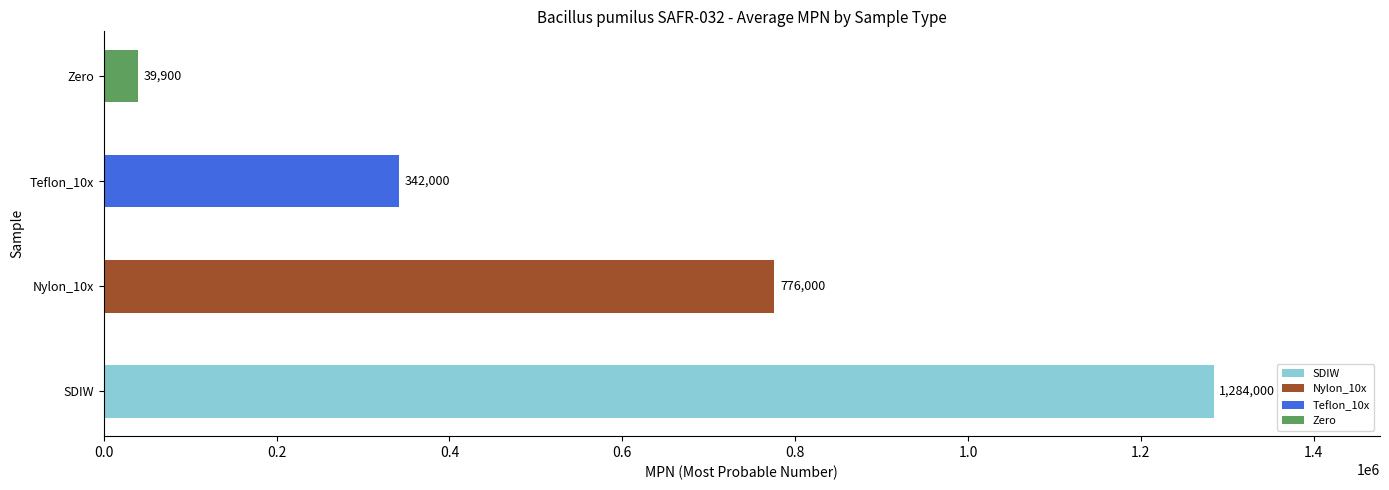

Read the value at SDIW.

1284000